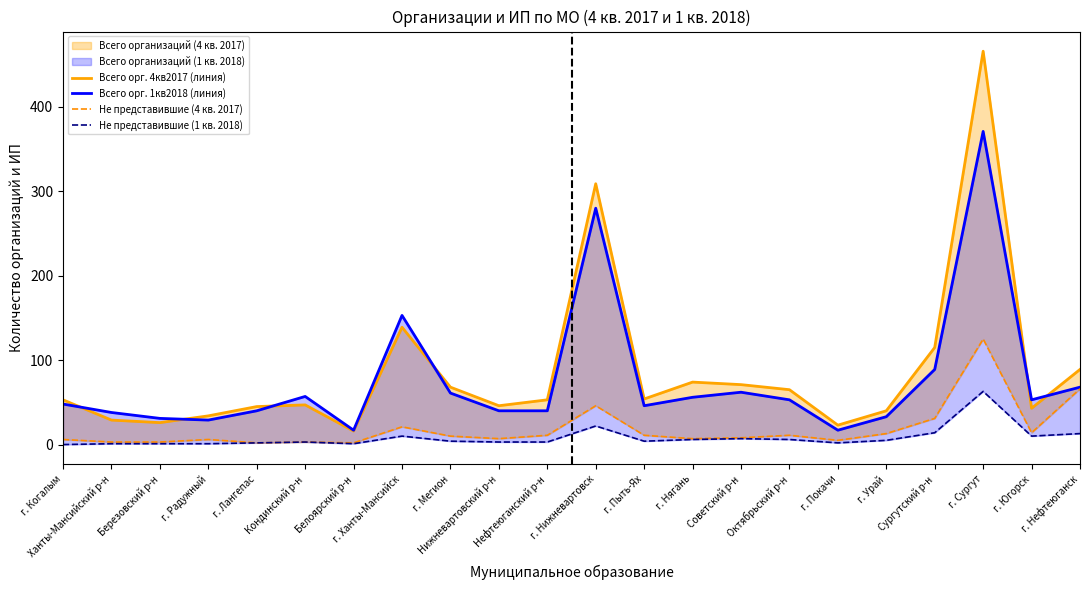

What is the maximum value shown in the chart?

466